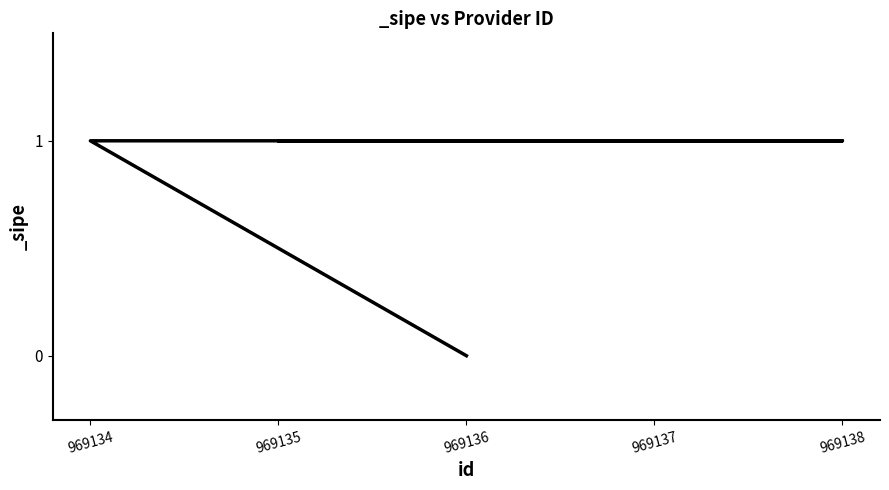

Rank the categories by value from lowest to highest.

969136, 969134, 969138, 969135, 969137